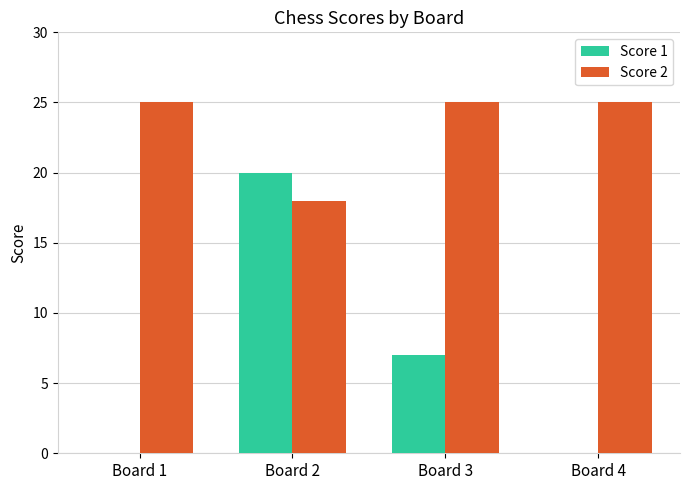

Reading right to left, extract all data points from this chart.

Score 1: 0	7	20	0
Score 2: 25	25	18	25